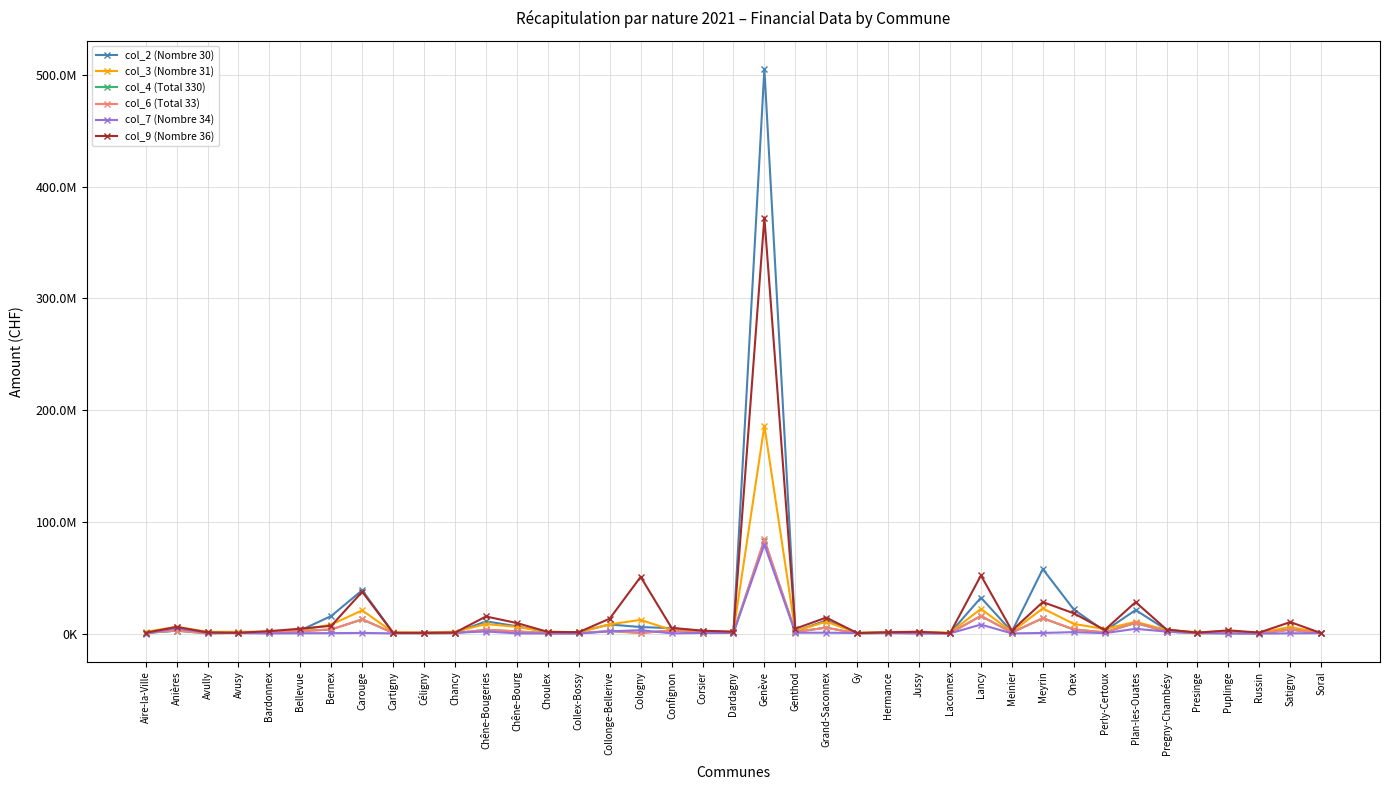

What is the difference between the maximum and minimum values in the col_3 (Nombre 31) series?

185337073.0